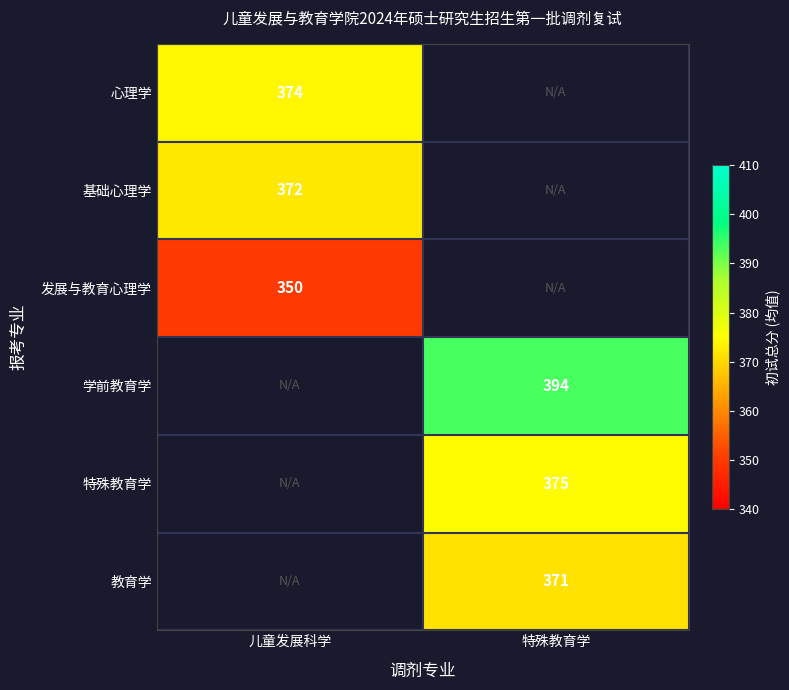

True or false: 教育学 has a value of 371 at 特殊教育学.

True